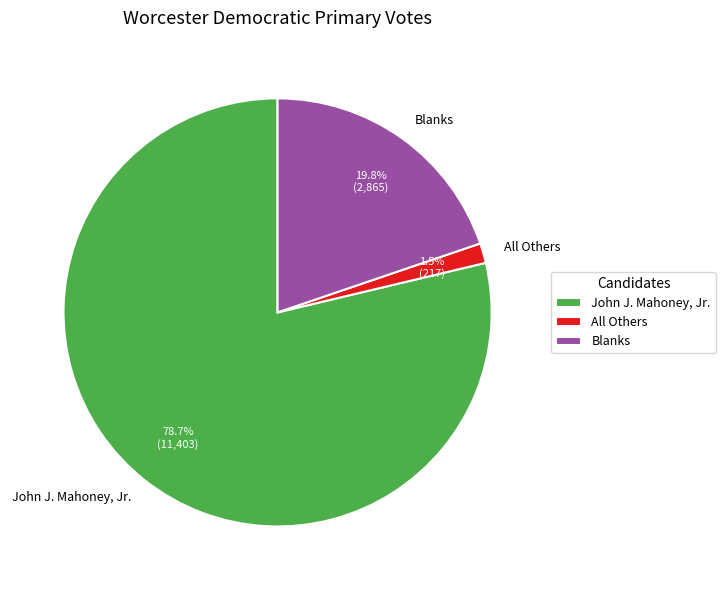

What is the largest slice in the pie chart?

John J. Mahoney, Jr.